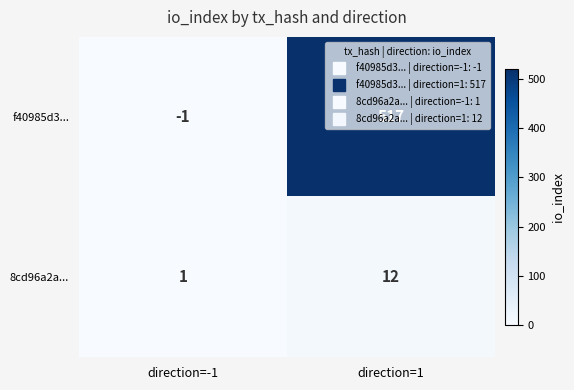

Which series changed the most between direction=-1 and direction=1?

f40985d3...